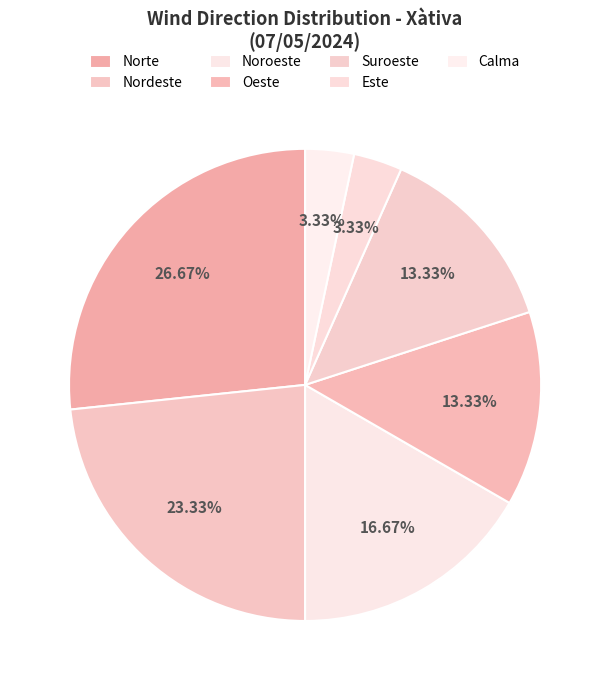

Count the number of slices in the pie.

7